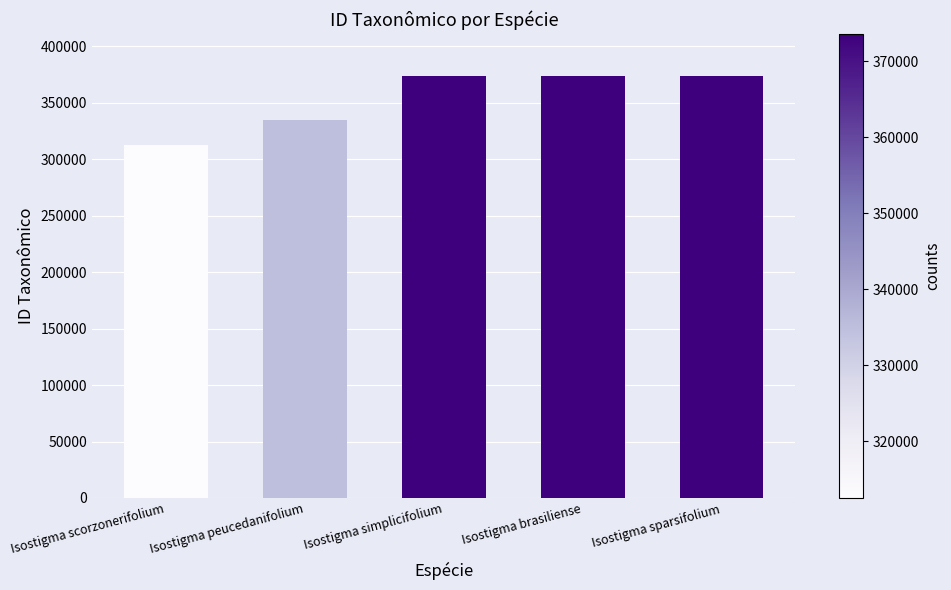

Is it true that the value at Isostigma sparsifolium is 497553?

False